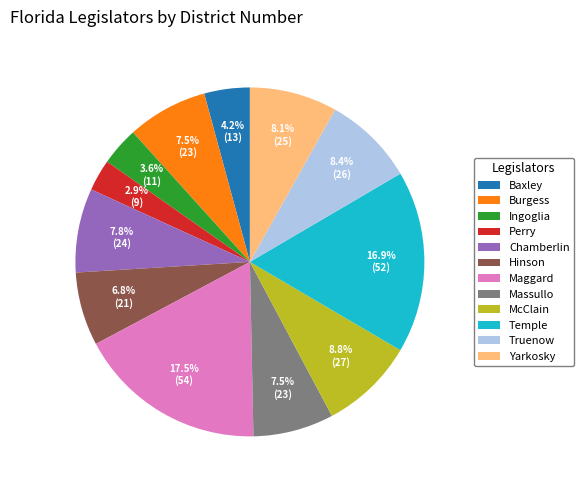

Count the number of slices in the pie.

12